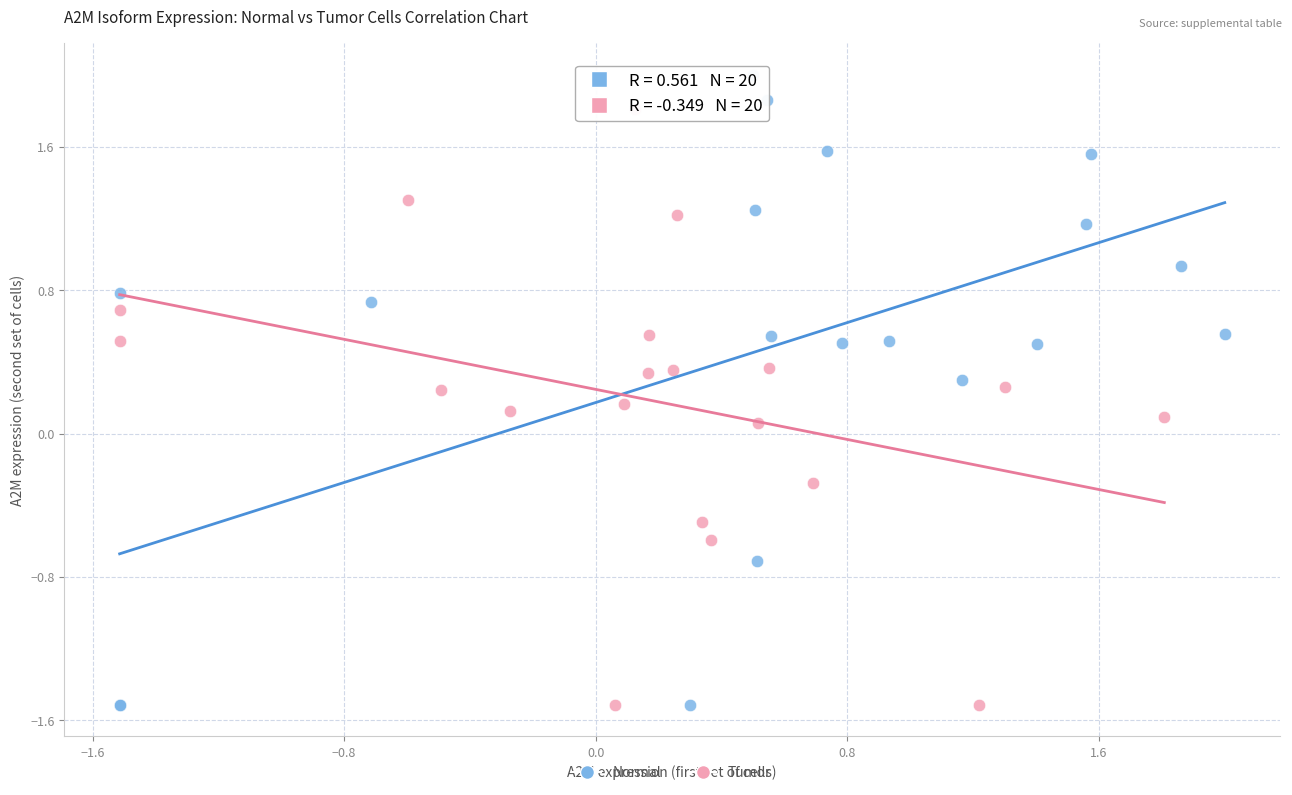

Which series has the widest spread of Y values?

Normal